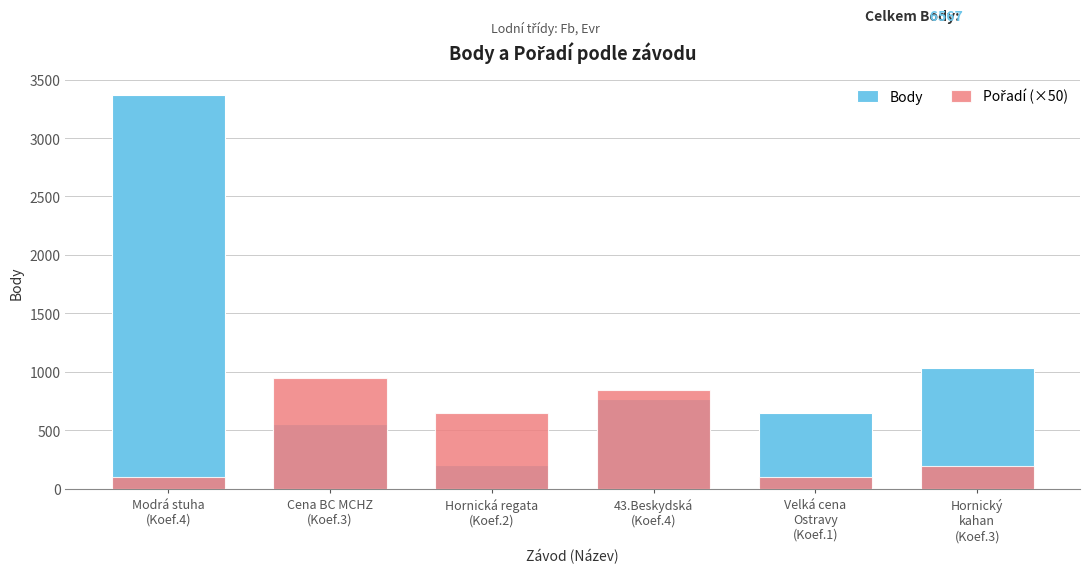

Rank the series by their maximum value, from highest to lowest.

Body, Pořadí (×50)